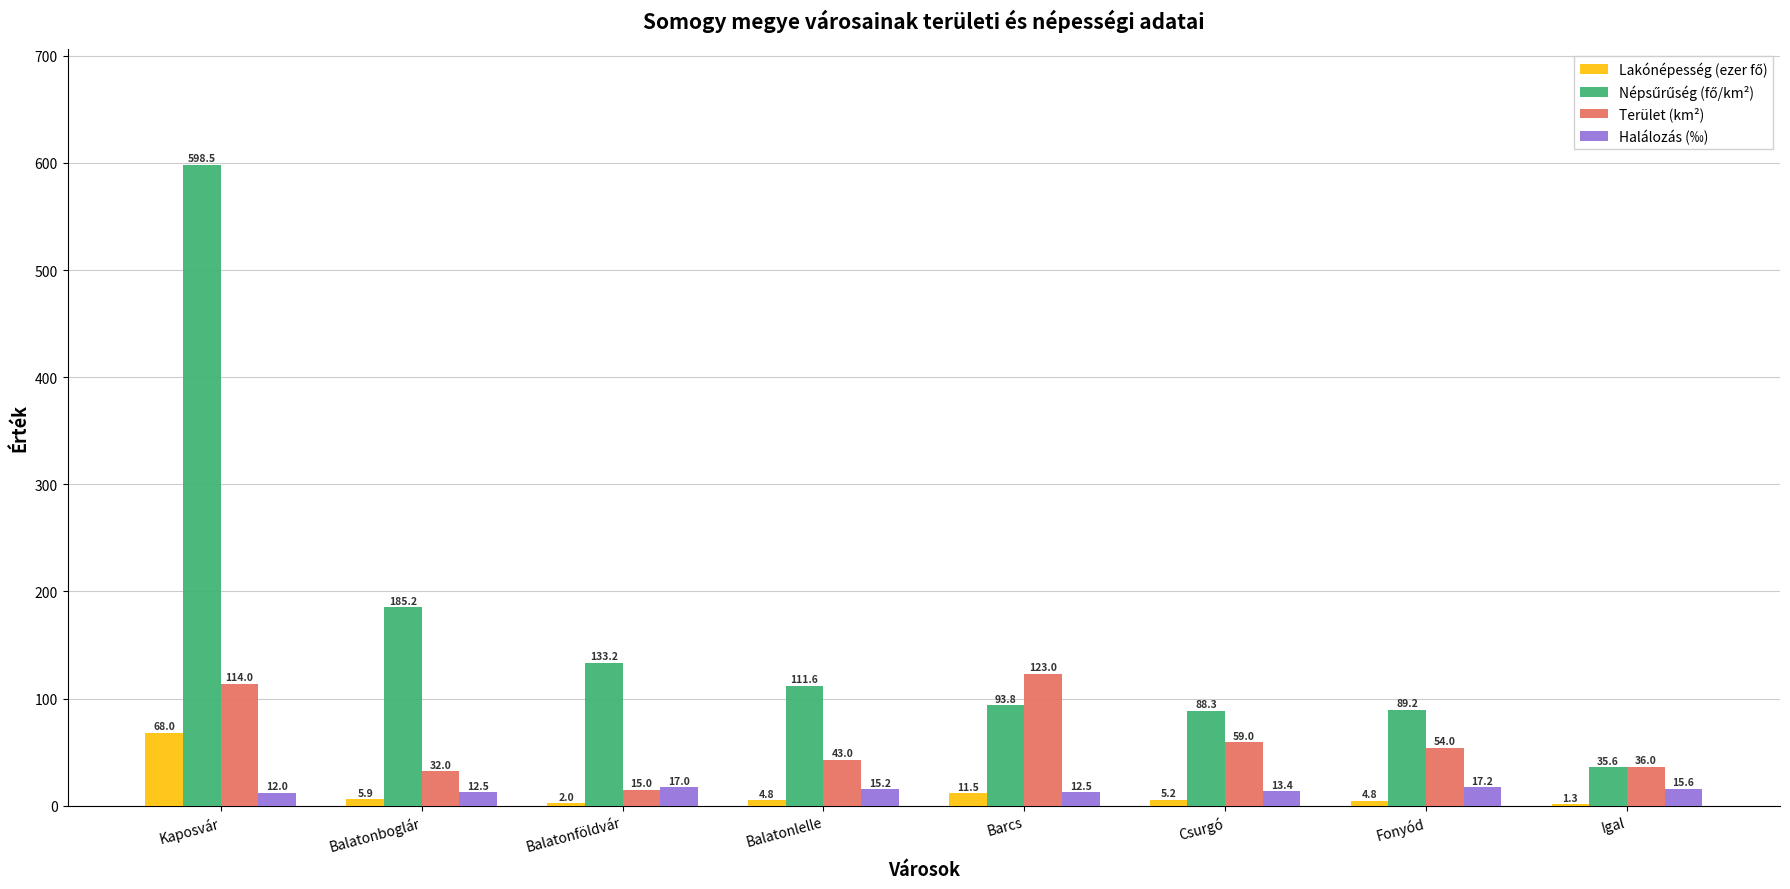

What is the average value of the Terület (km²) series?

59.5